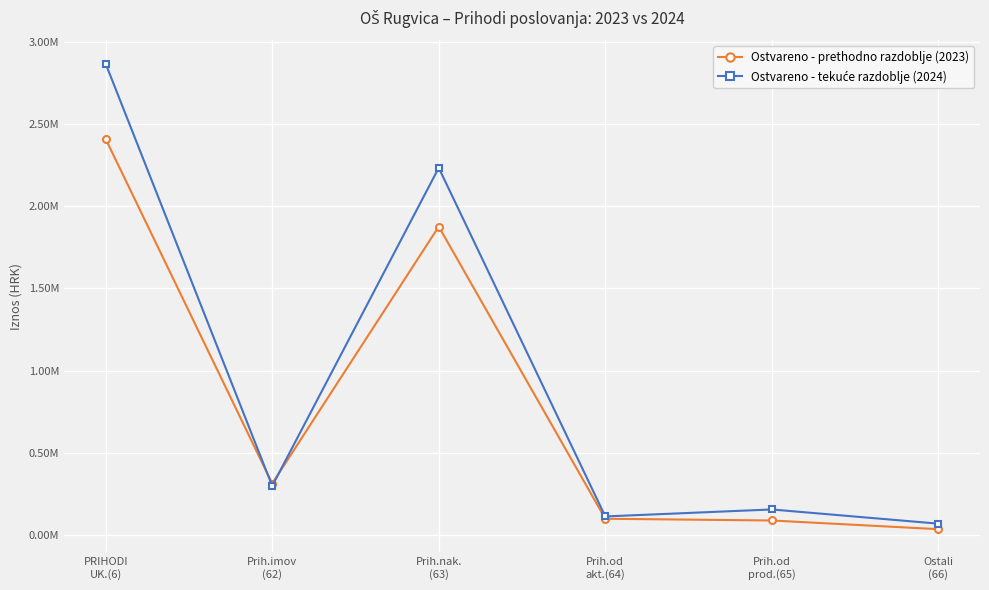

What is the value of the Ostvareno - prethodno razdoblje (2023) point at the 6th from the left?

34751.3